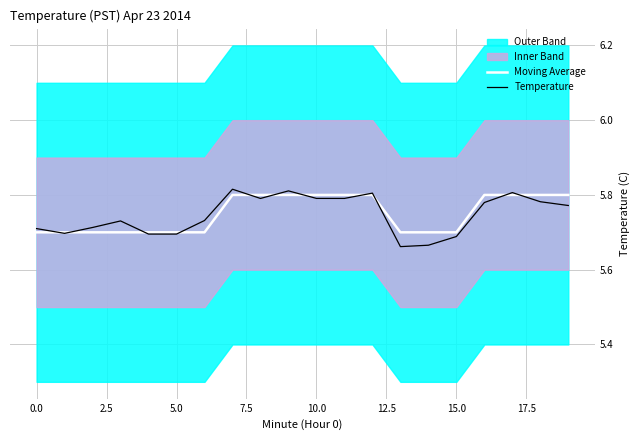

What is the sum of all Moving Average values?

115.0